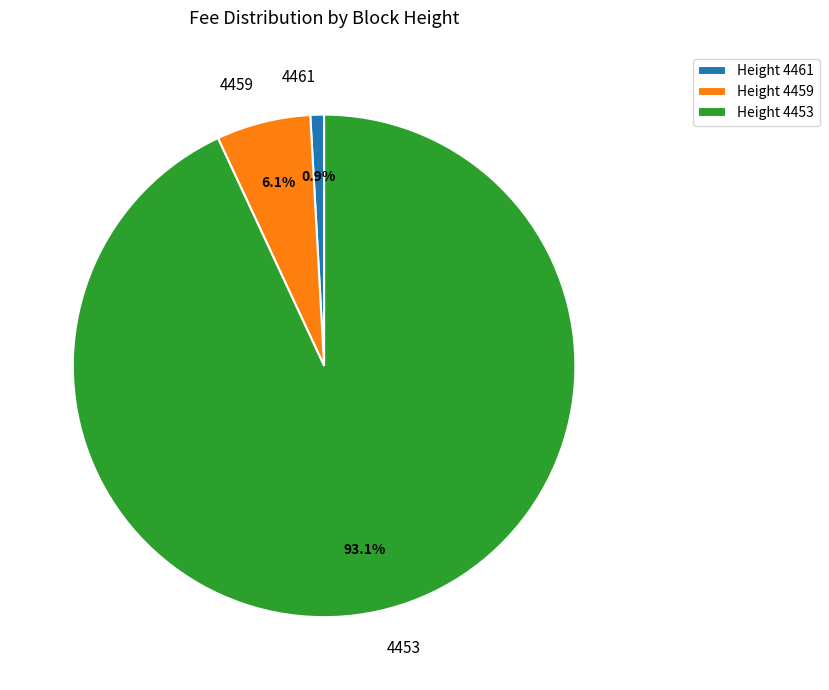

To the nearest percent, what percentage of the pie is 4459?

6%